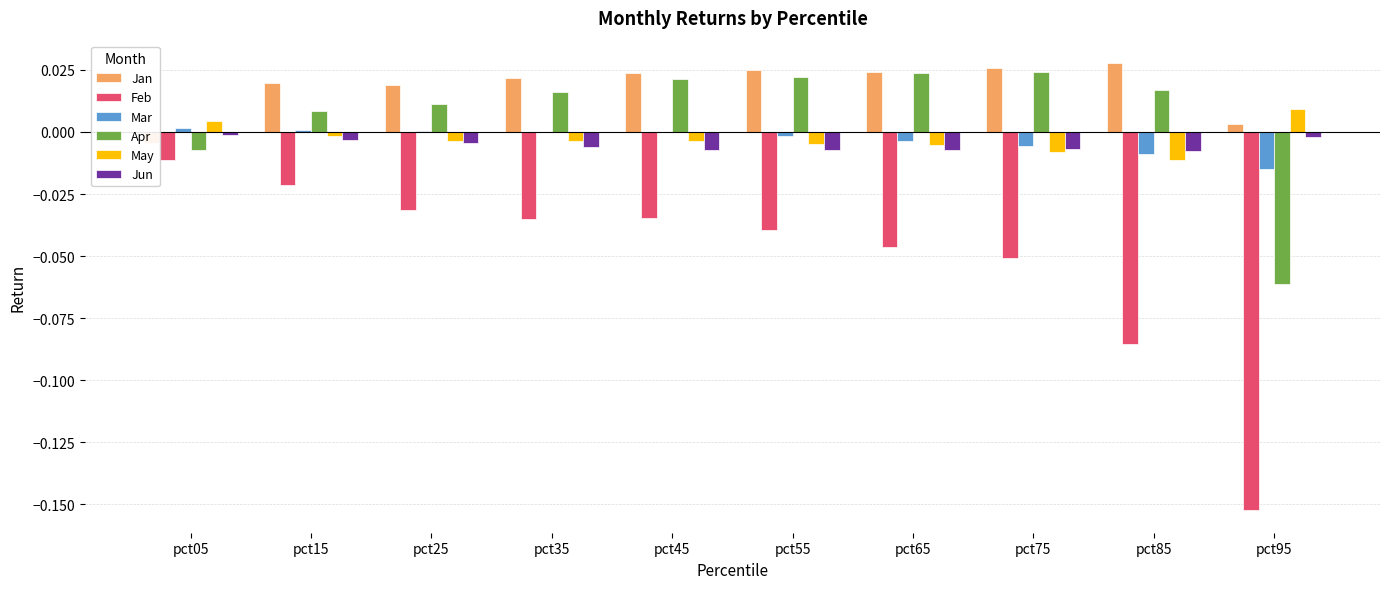

Reading right to left, list all the values displayed in this chart.

Jan: pct95=0.0	pct85=0.0	pct75=0.0	pct65=0.0	pct55=0.0	pct45=0.0	pct35=0.0	pct25=0.0	pct15=0.0	pct05=-0.0
Feb: pct95=-0.2	pct85=-0.1	pct75=-0.1	pct65=-0.0	pct55=-0.0	pct45=-0.0	pct35=-0.0	pct25=-0.0	pct15=-0.0	pct05=-0.0
Mar: pct95=-0.0	pct85=-0.0	pct75=-0.0	pct65=-0.0	pct55=-0.0	pct45=0.0	pct35=-0.0	pct25=0.0	pct15=0.0	pct05=0.0
Apr: pct95=-0.1	pct85=0.0	pct75=0.0	pct65=0.0	pct55=0.0	pct45=0.0	pct35=0.0	pct25=0.0	pct15=0.0	pct05=-0.0
May: pct95=0.0	pct85=-0.0	pct75=-0.0	pct65=-0.0	pct55=-0.0	pct45=-0.0	pct35=-0.0	pct25=-0.0	pct15=-0.0	pct05=0.0
Jun: pct95=-0.0	pct85=-0.0	pct75=-0.0	pct65=-0.0	pct55=-0.0	pct45=-0.0	pct35=-0.0	pct25=-0.0	pct15=-0.0	pct05=-0.0